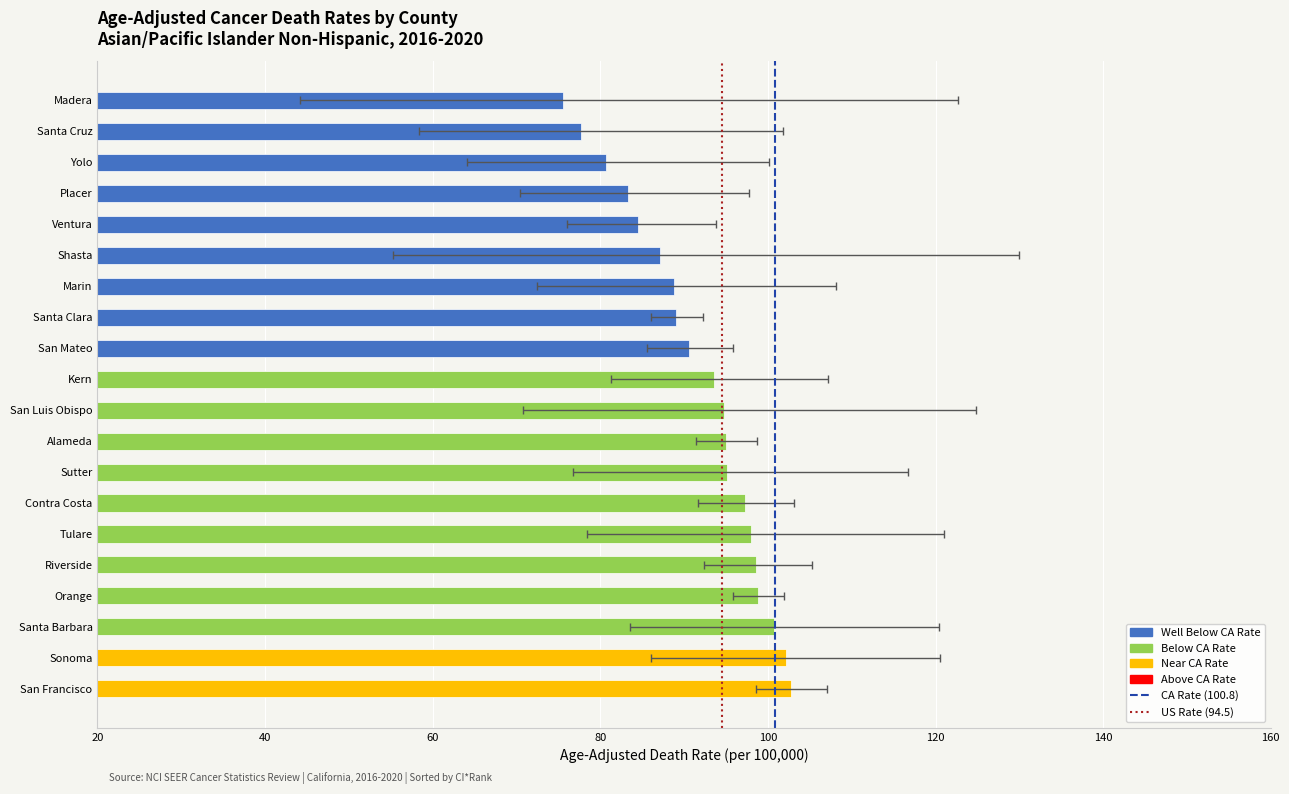

What is the average value of the Age-Adjusted Death Rate series?

91.7